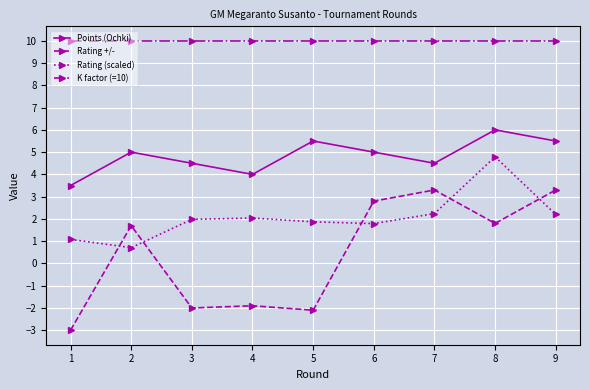

True or false: Points (Ochki) and Rating (scaled) cross at least once.

False